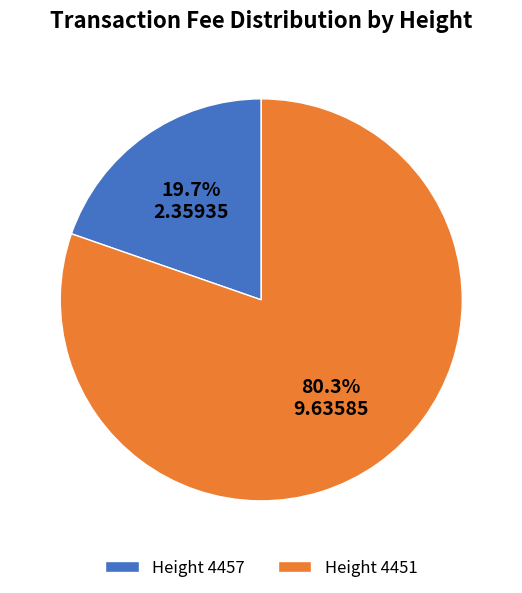

Between Height 4451 and Height 4457, which is larger?

Height 4451